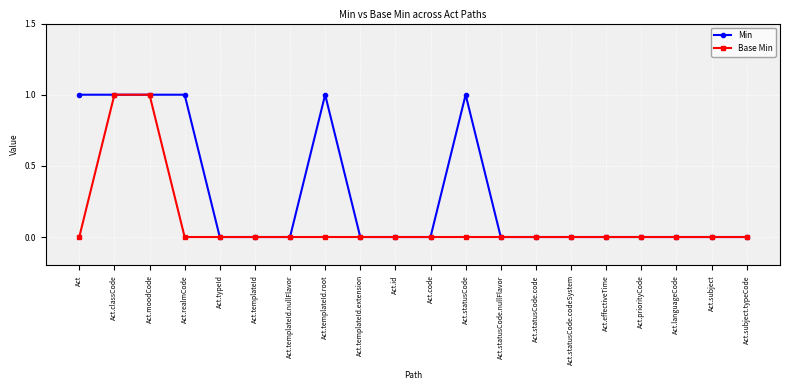

What is the difference between the maximum and minimum values in the Min series?

1